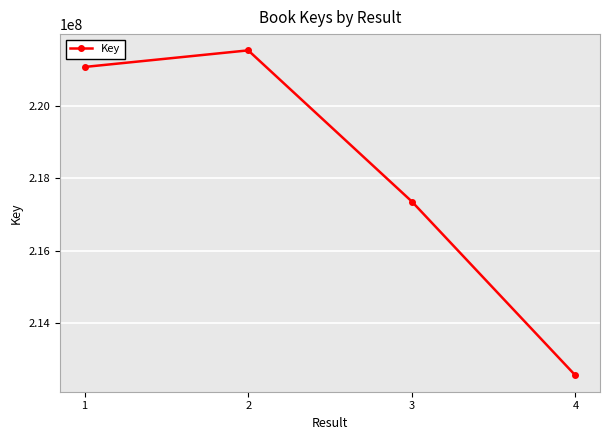

Which category has the lowest value across all series?

4